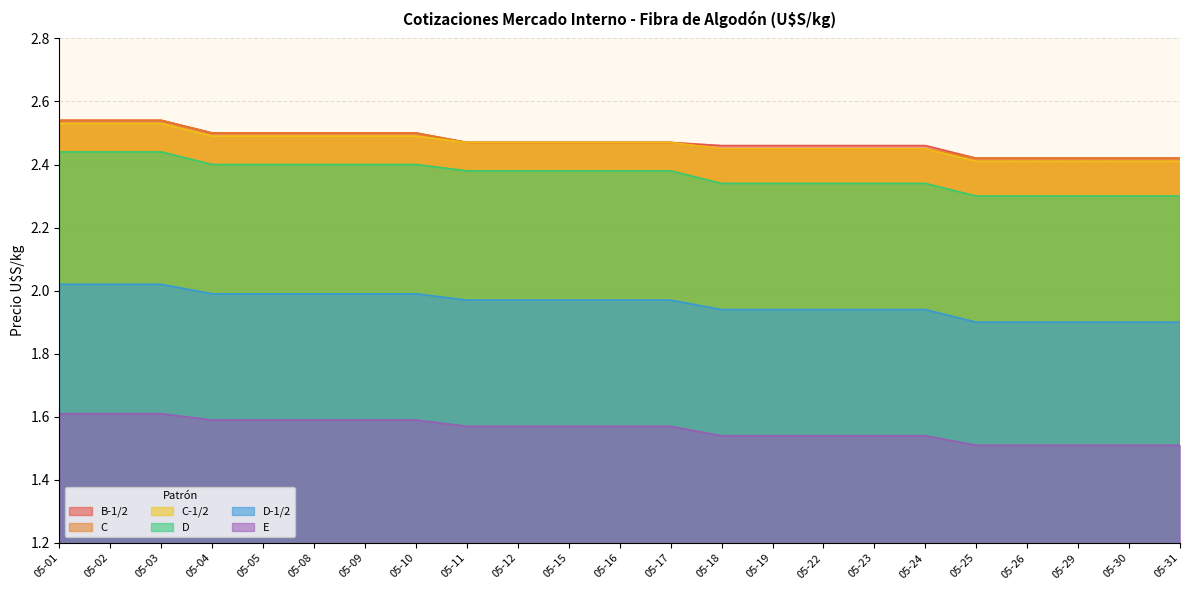

Is it true that E equals 1.6 at 05-08?

True